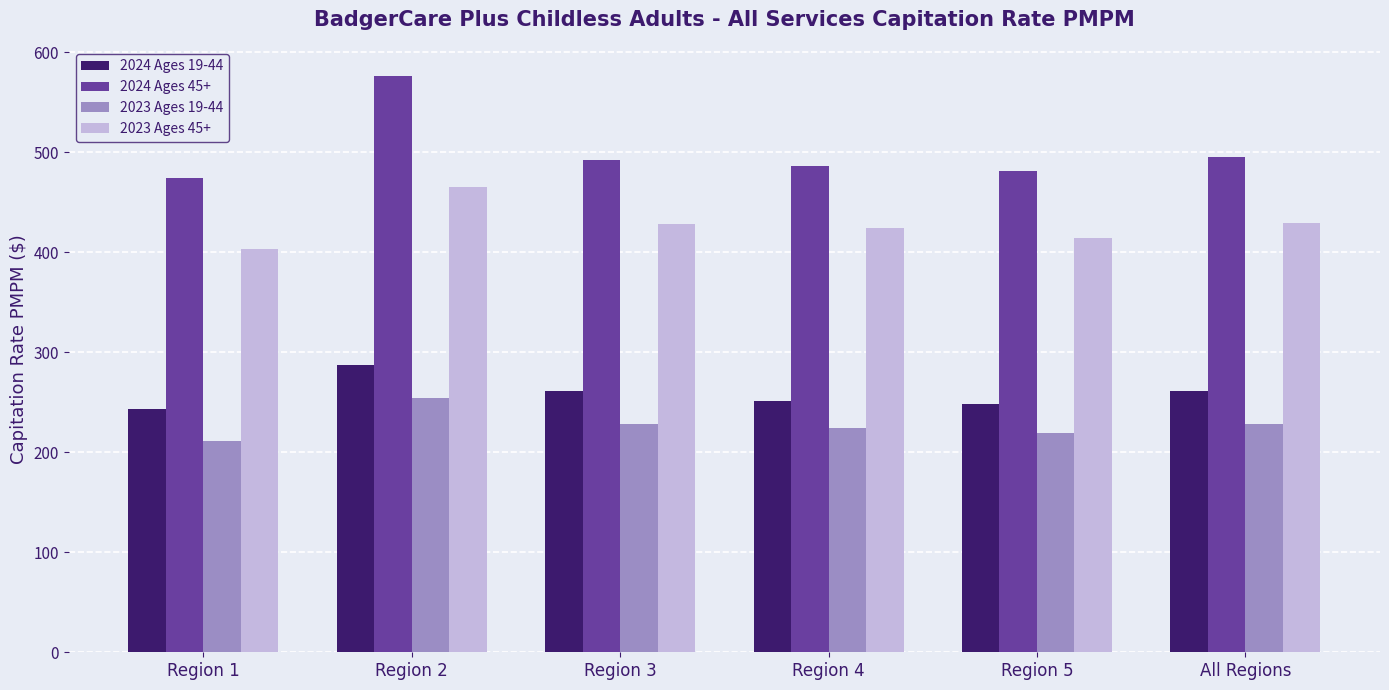

How many series are shown in this chart?

4